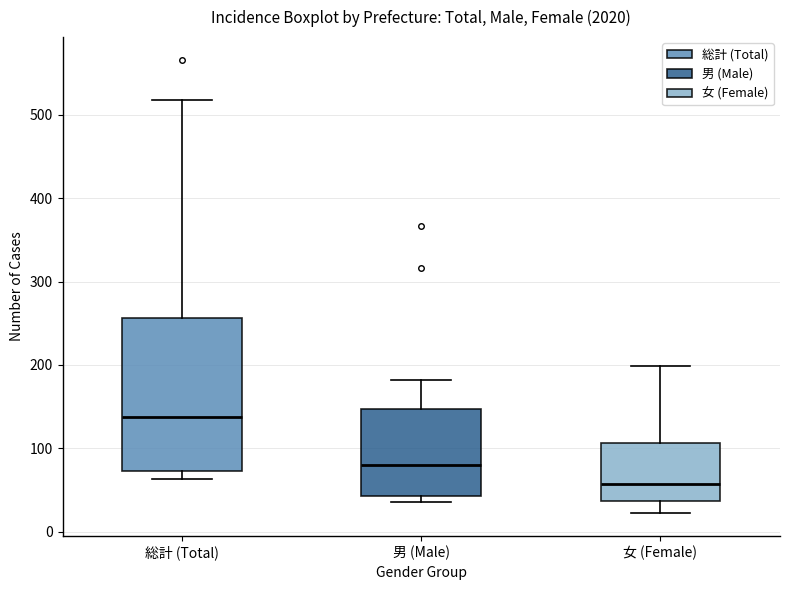

Which box is the tallest, from its lower edge to its upper edge?

総計 (Total)